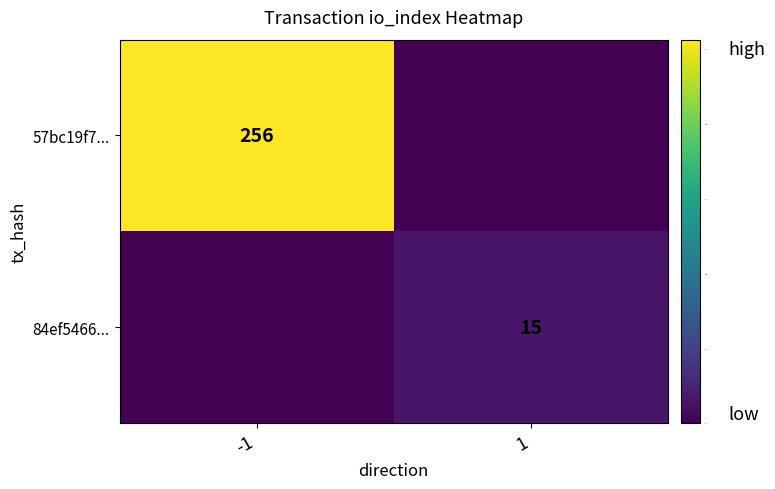

Is it true that 84ef5466... equals 22 at 1?

False